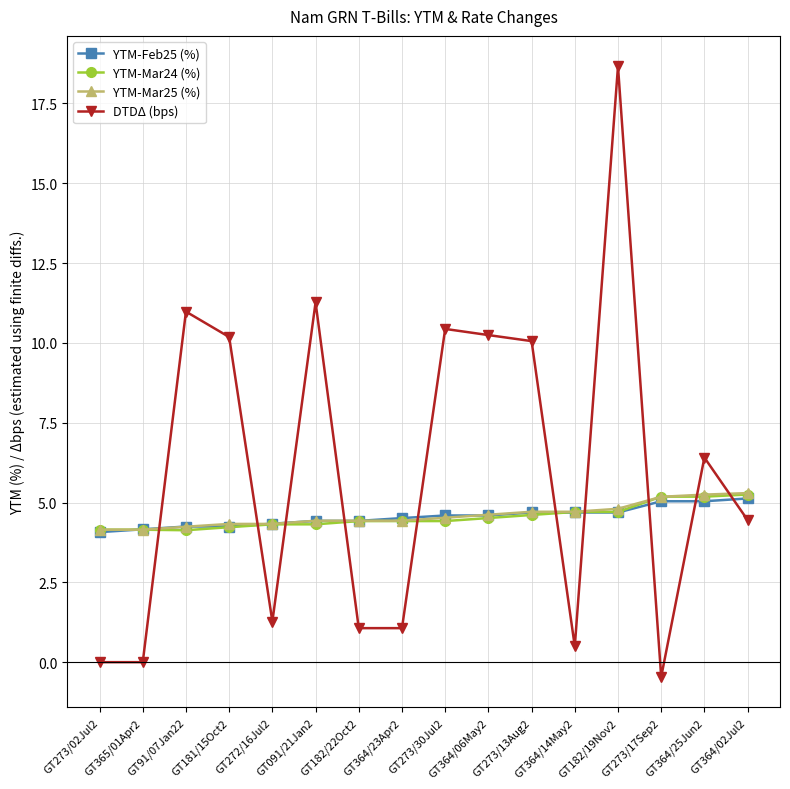

What is the total value across all series at GT365/01Apr2?

12.5